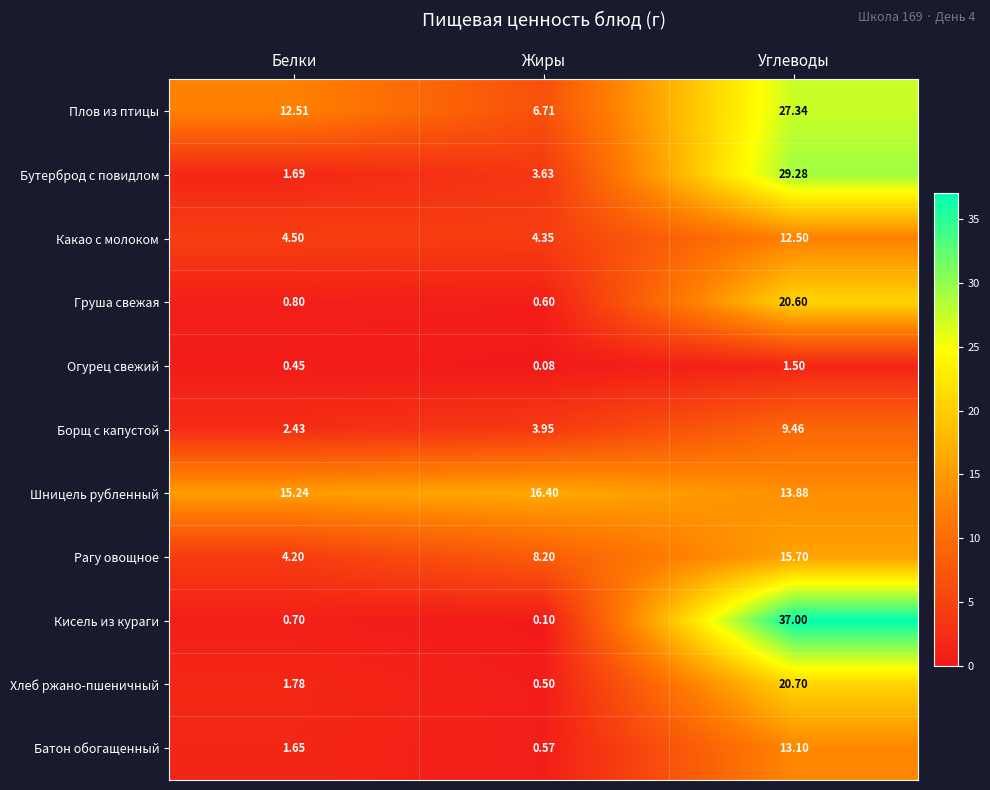

Which series has the largest range (max minus min)?

Кисель из кураги